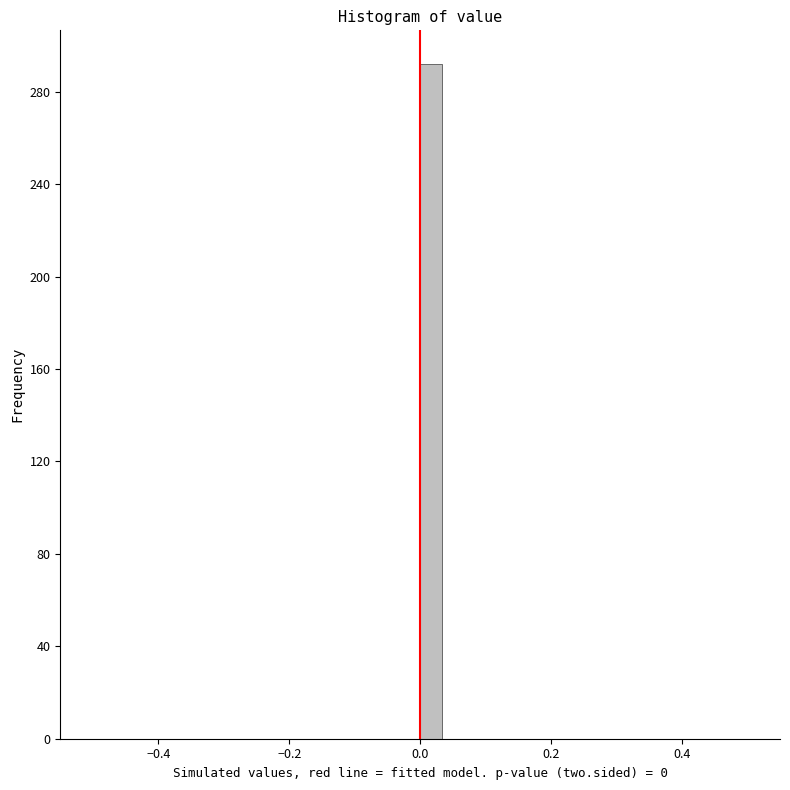

Around what value on the x-axis is the tallest bar? Give the approximate position of its centre, as read against the axis.

0.02